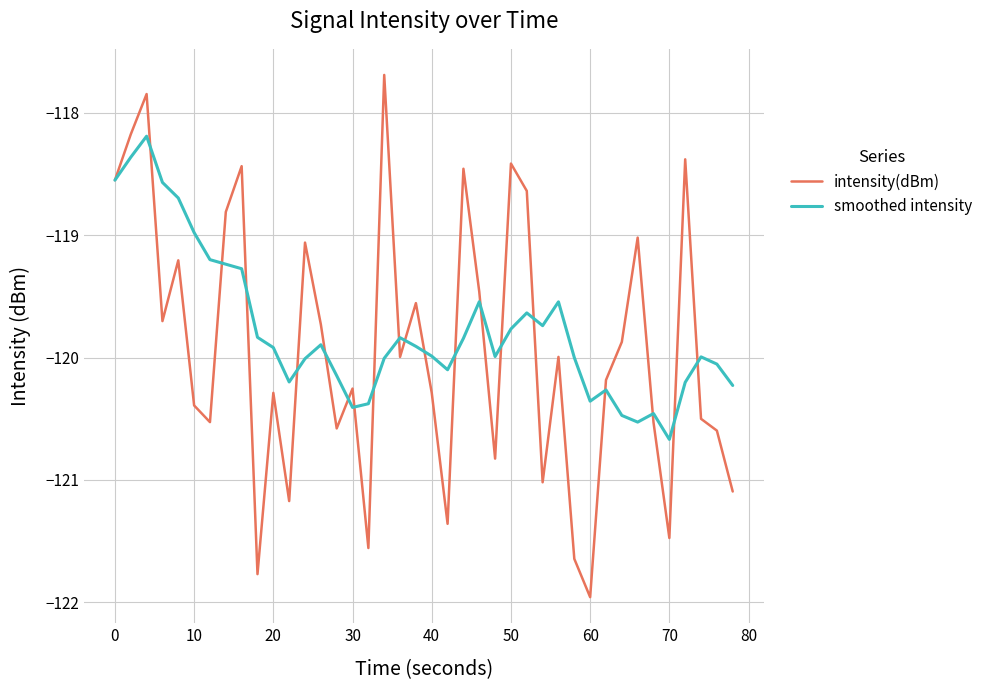

Which series has the largest range (max minus min)?

intensity(dBm)